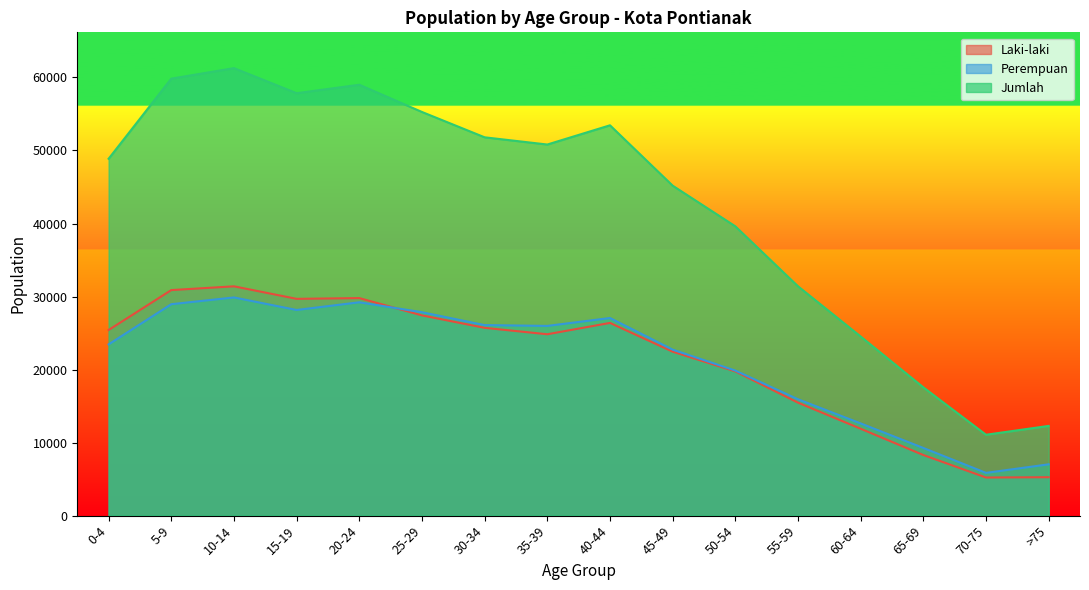

Reading left to right, list all the values displayed in this chart.

Laki-laki: 0-4=25418	5-9=30884	10-14=31399	15-19=29684	20-24=29787	25-29=27420	30-34=25714	35-39=24835	40-44=26388	45-49=22455	50-54=19753	55-59=15473	60-64=11899	65-69=8301	70-75=5220	>75=5260
Perempuan: 0-4=23448	5-9=28951	10-14=29876	15-19=28160	20-24=29213	25-29=27852	30-34=26088	35-39=25979	40-44=27059	45-49=22729	50-54=19863	55-59=15932	60-64=12628	65-69=9267	70-75=5856	>75=7027
Jumlah: 0-4=48866	5-9=59835	10-14=61275	15-19=57844	20-24=59000	25-29=55272	30-34=51802	35-39=50814	40-44=53447	45-49=45184	50-54=39616	55-59=31405	60-64=24527	65-69=17568	70-75=11076	>75=12287